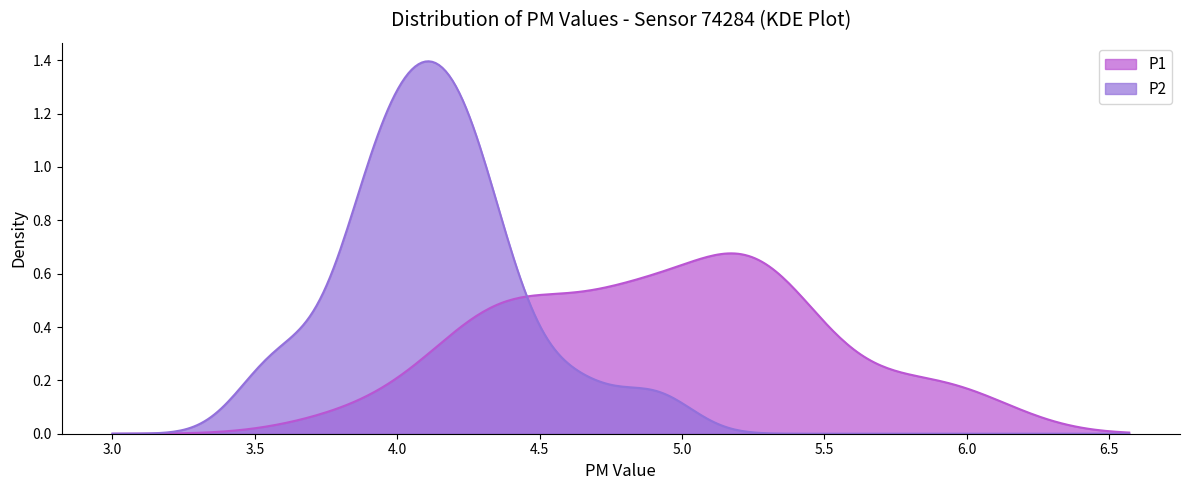

True or false: P2 and P1 intersect in this chart.

True